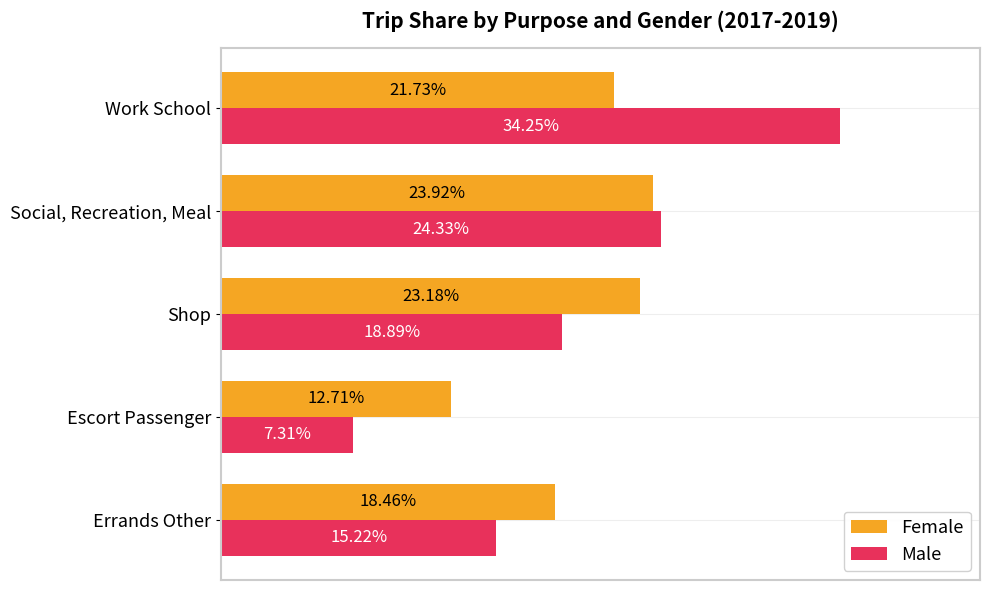

What are all the series names shown in the legend?

Female, Male